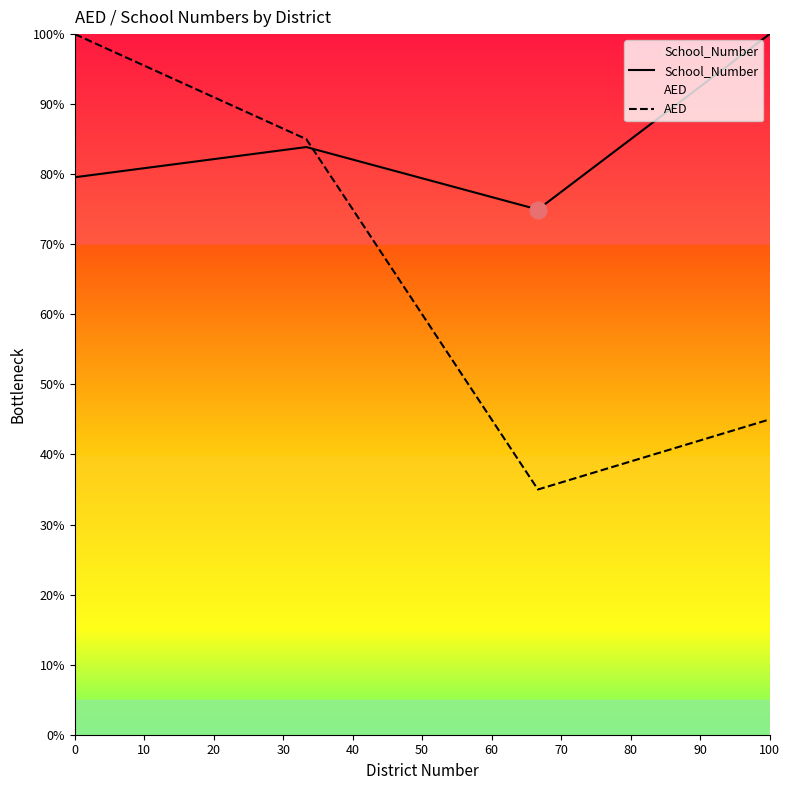

True or false: School_Number and AED intersect in this chart.

True